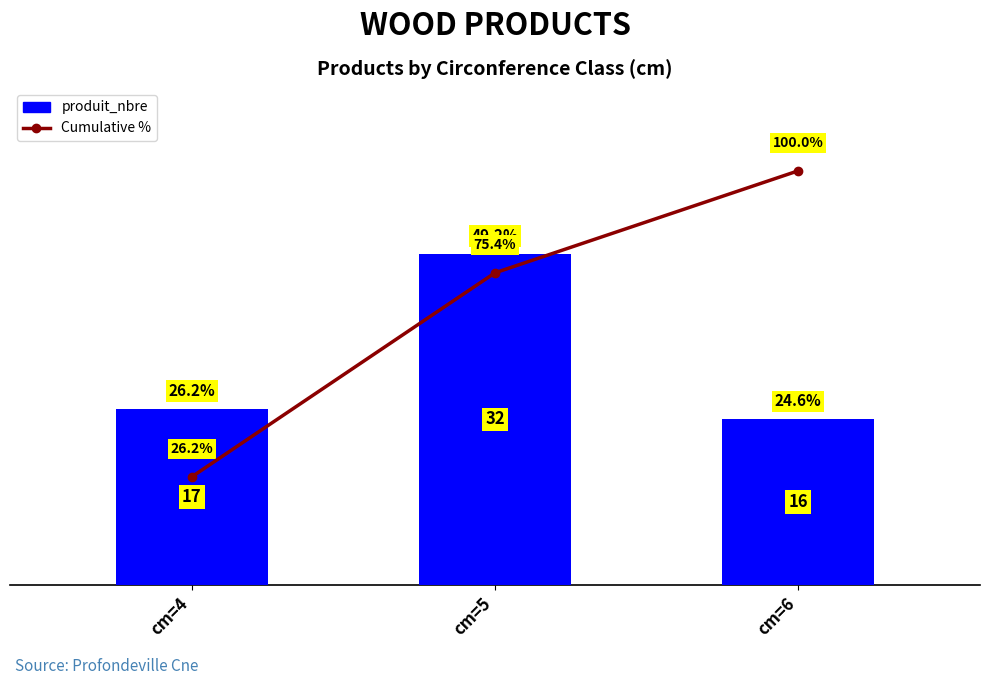

Which series changed the most between cm=4 and cm=6?

Cumulative %